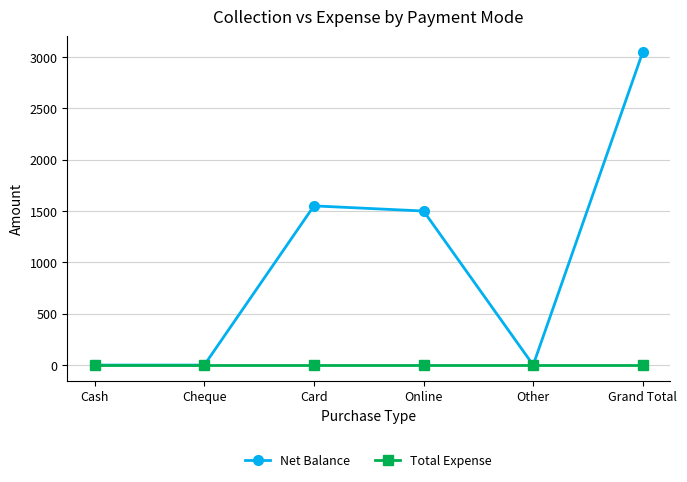

Which series has the largest total across all categories?

Net Balance